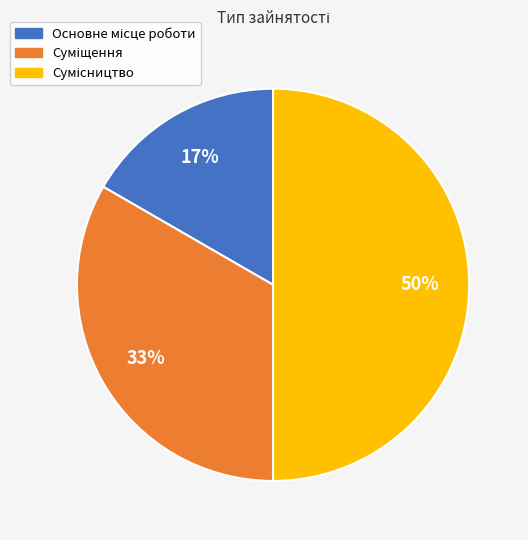

To the nearest percent, what is the average slice percentage?

33%